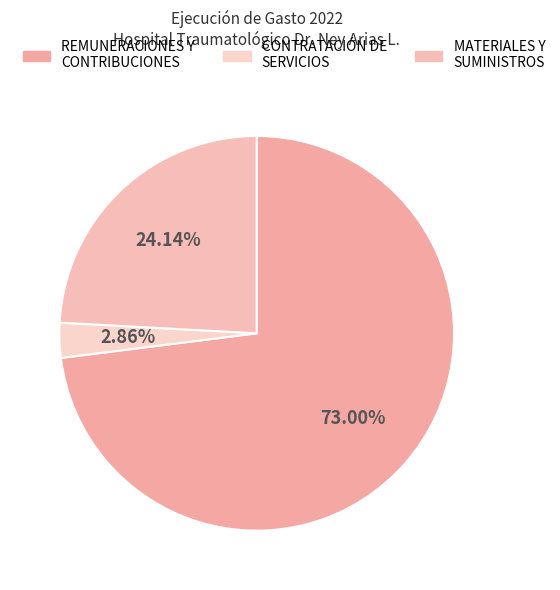

To the nearest percent, what percentage of the pie is CONTRATACIÓN DE SERVICIOS?

3%